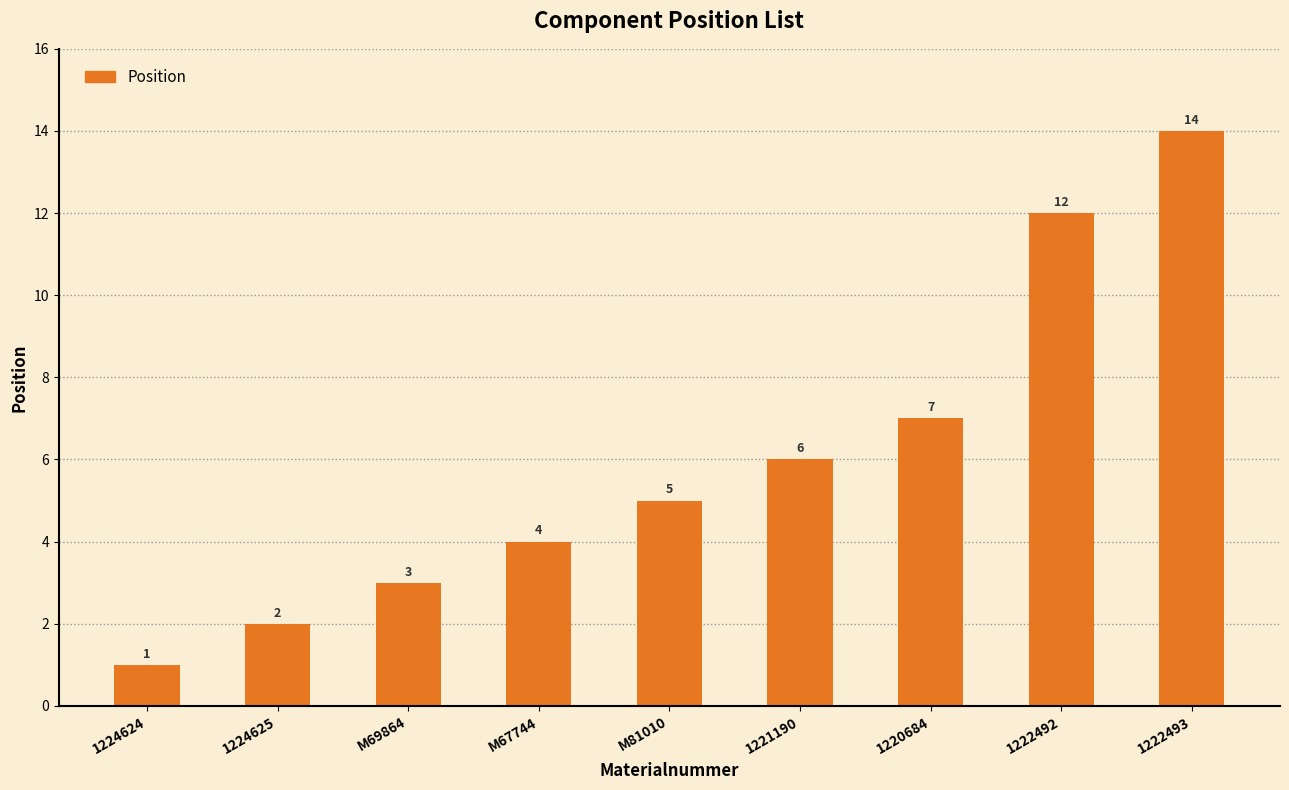

Reading left to right, transcribe all the data shown in this chart.

1	2	3	4	5	6	7	12	14